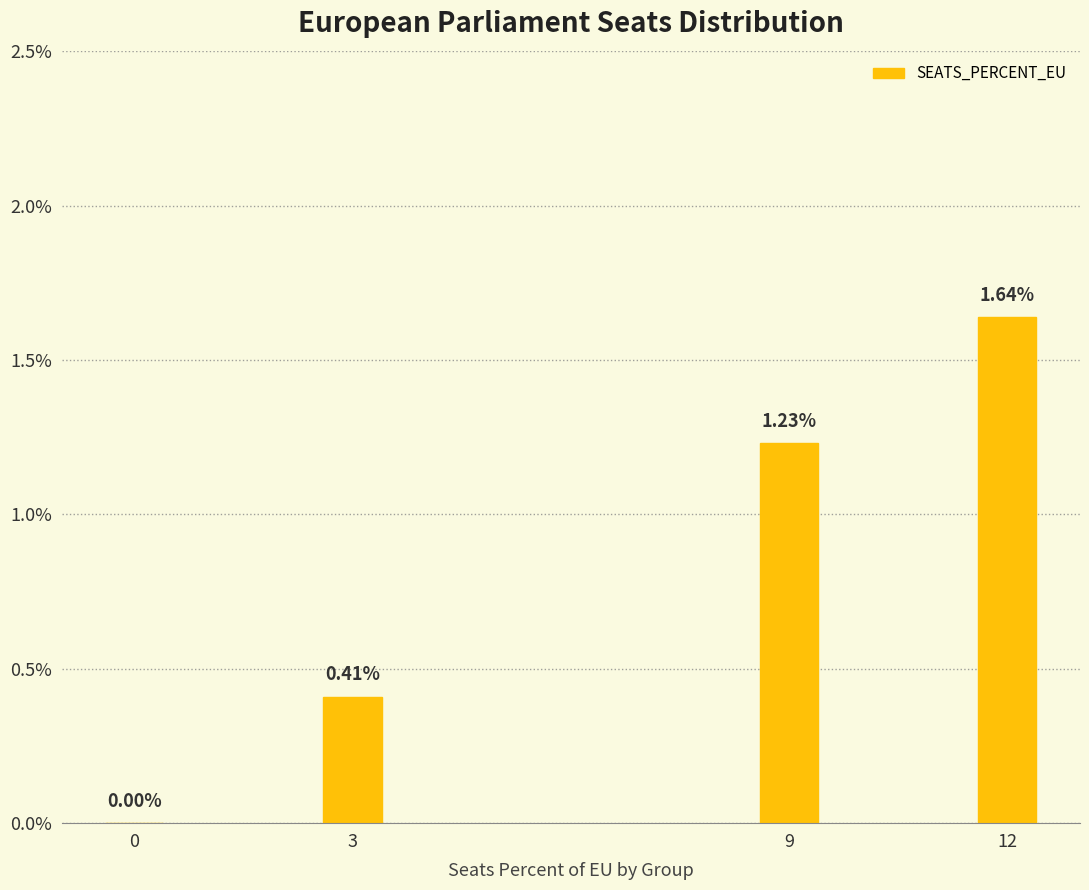

What is the sum of all values?

3.3